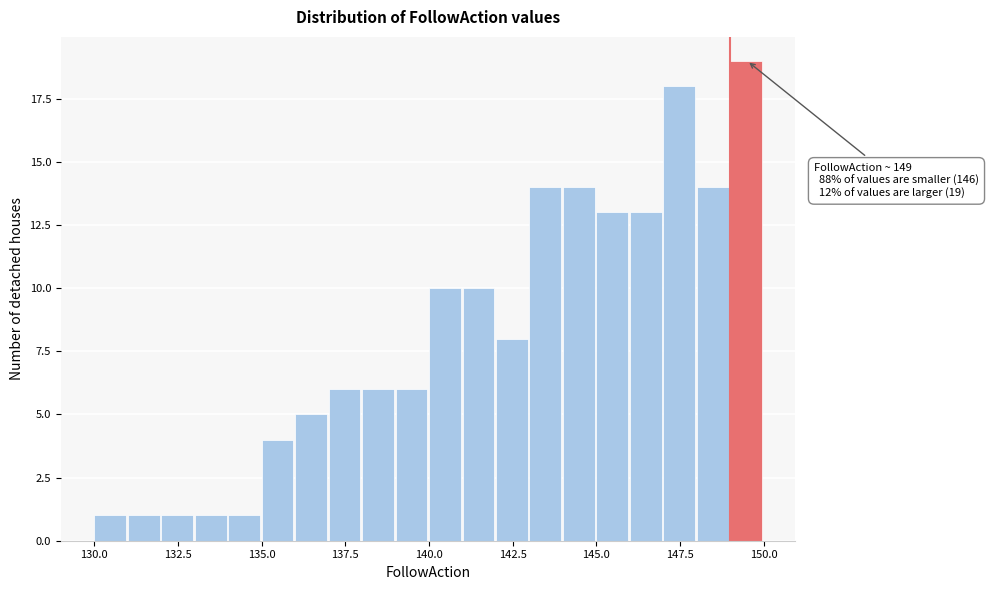

Read against the x-axis, roughly where is the centre of the tallest bar?

149.5